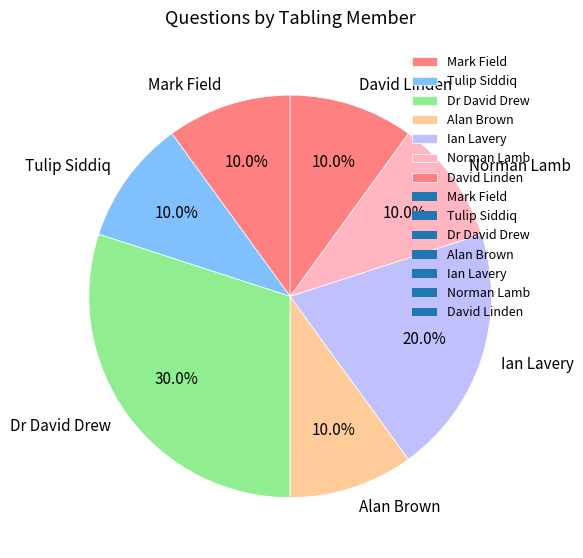

To the nearest percent, what is the difference between the largest and smallest slice percentages?

20%